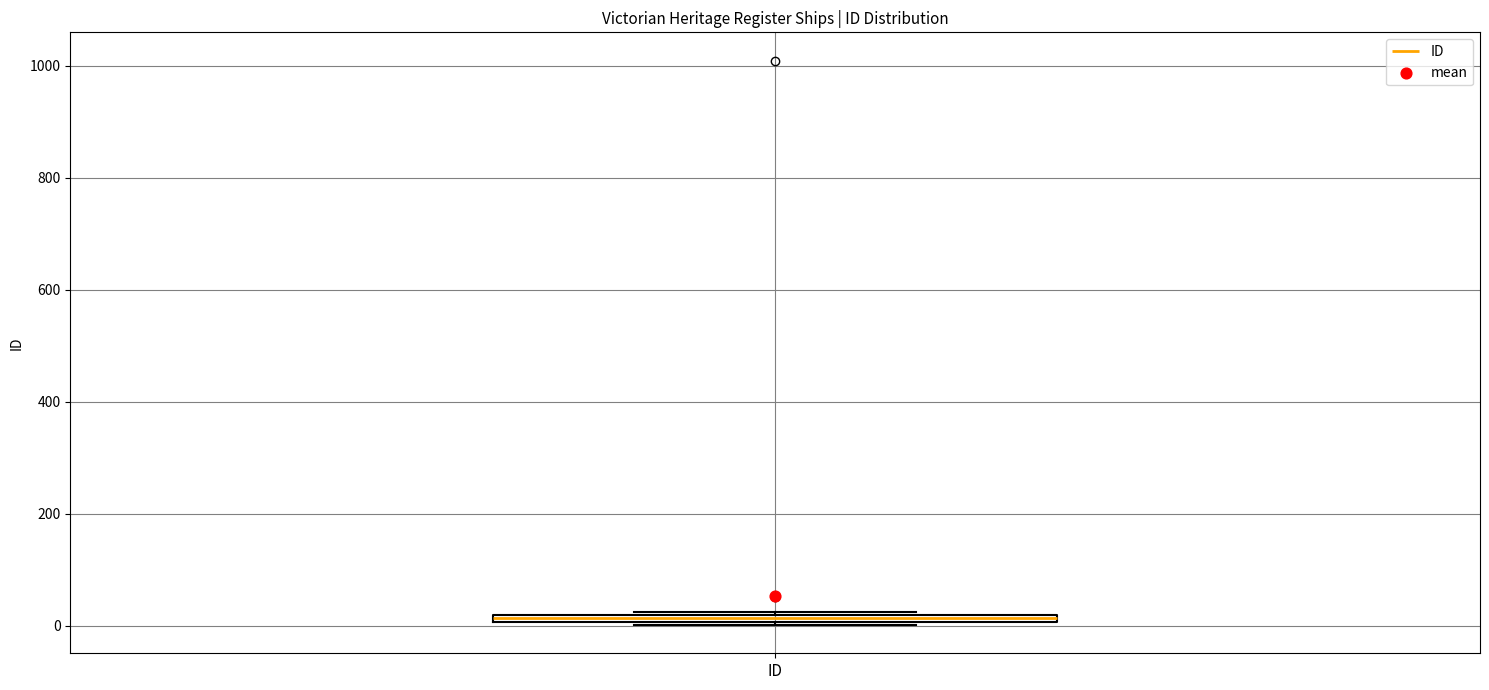

Where is the upper edge of the box for ID on the y-axis? The values are not printed on the chart, so give them approximately, as read against the axis.

20